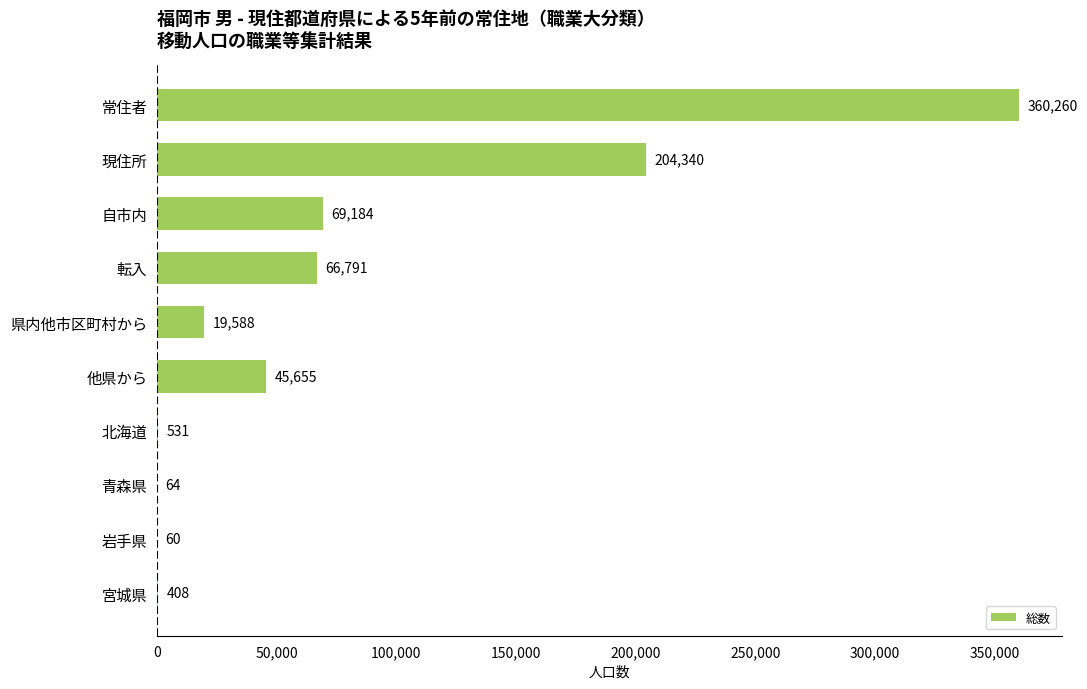

What is the average value?

76688